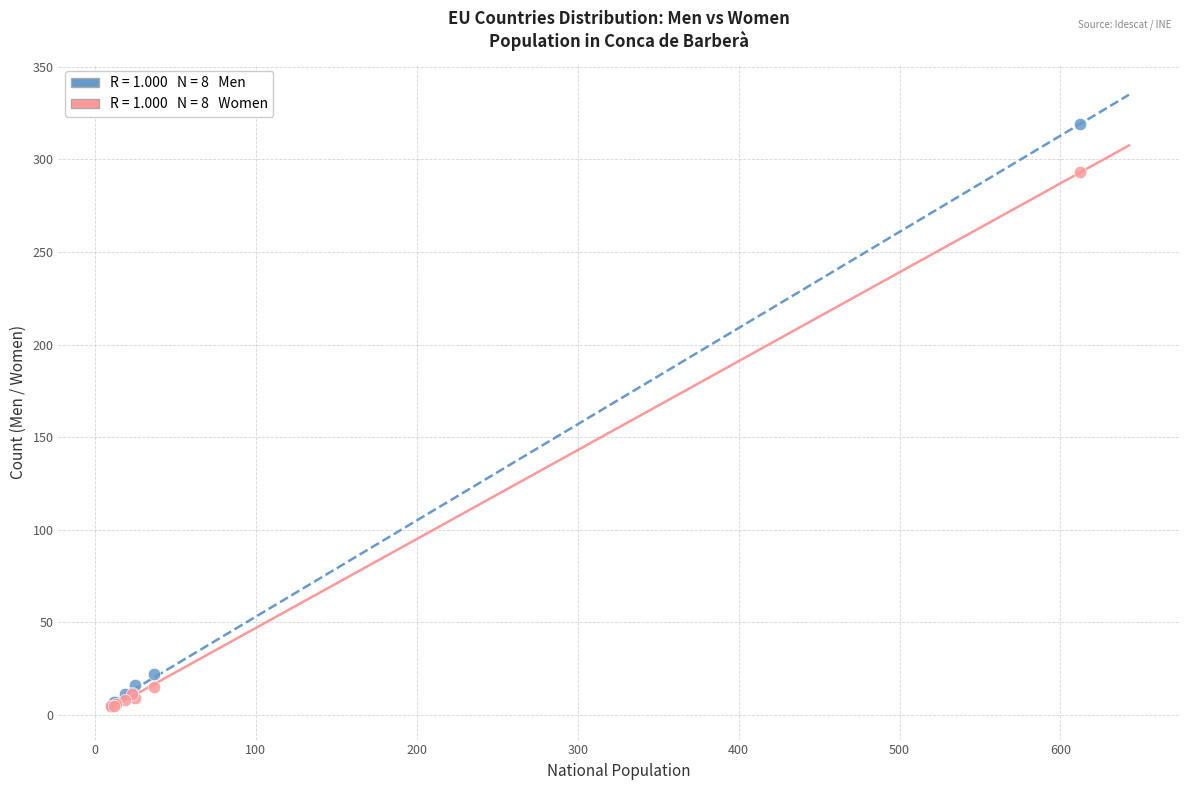

Across all series, what Y value is closest to 162?

293